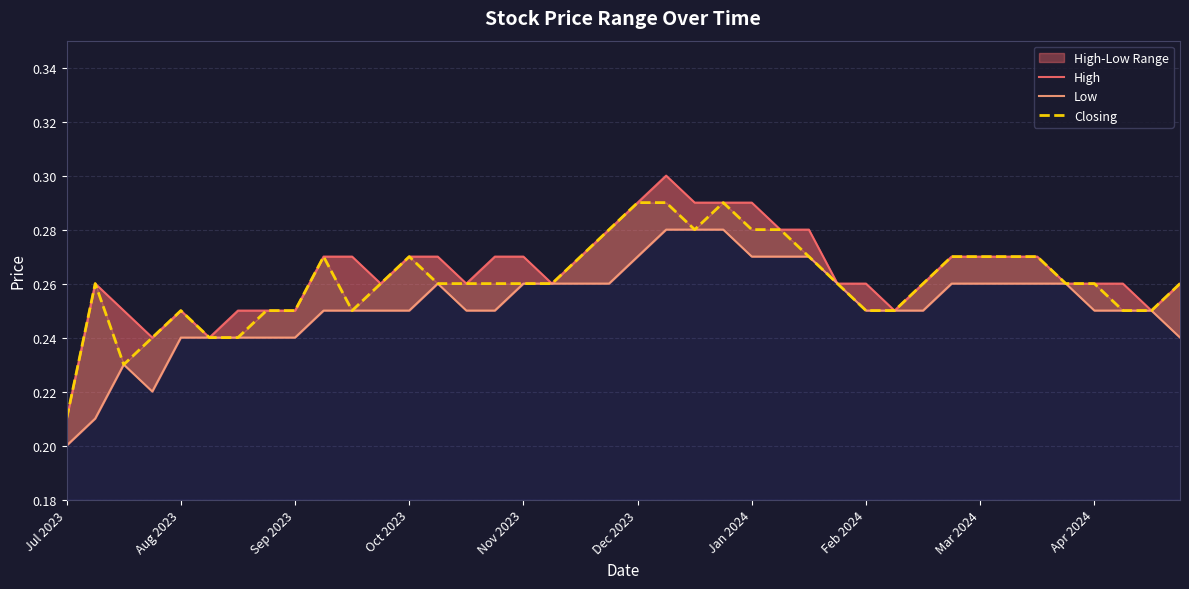

True or false: Closing and Low cross at least once.

False